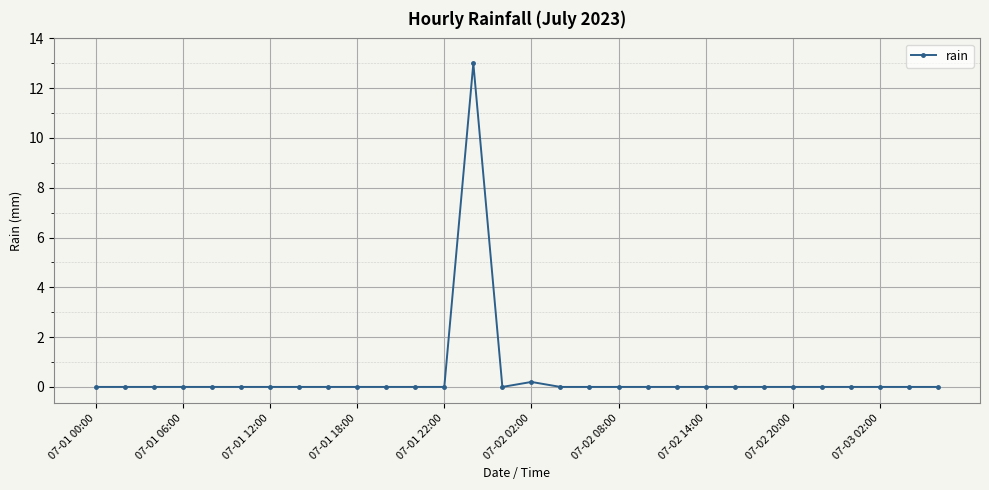

What is the average value?

0.4